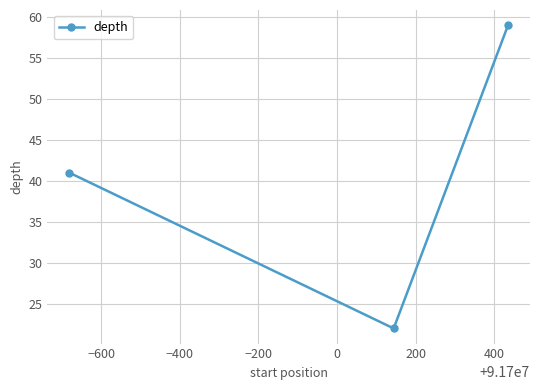

What is the difference between the maximum and second lowest values?

18